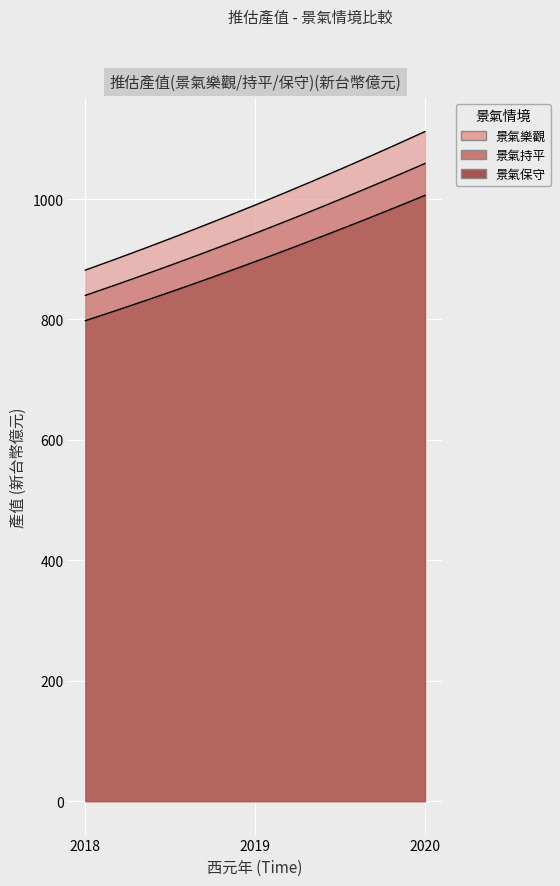

Where does the 推估產值(景氣保守)(新台幣億元) series first go above 896?

2020